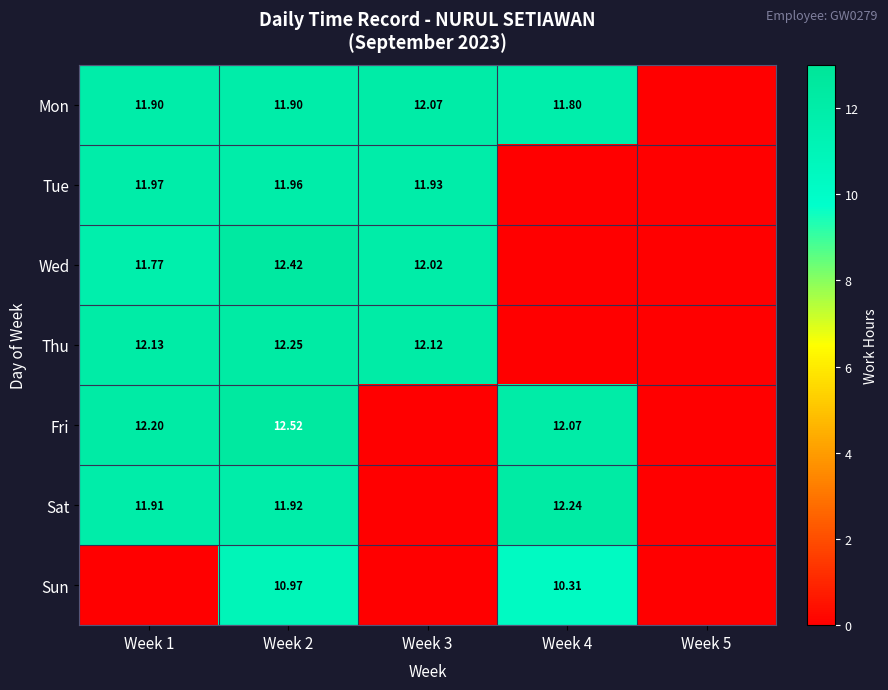

Rank the series at Week 2 from highest to lowest value.

Fri, Wed, Thu, Tue, Sat, Mon, Sun